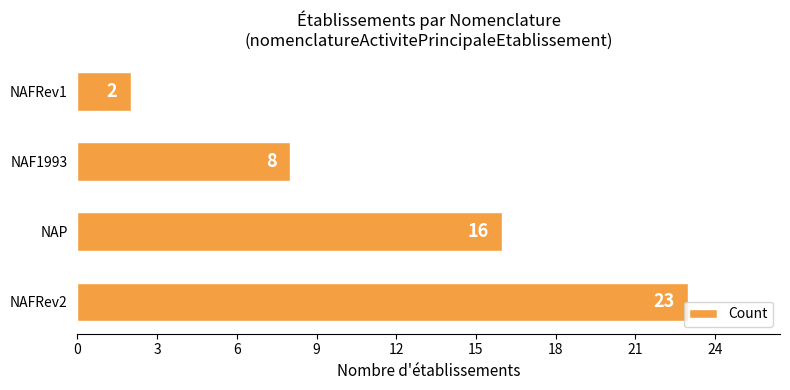

Which has a higher value, NAF1993 or NAFRev2?

NAFRev2